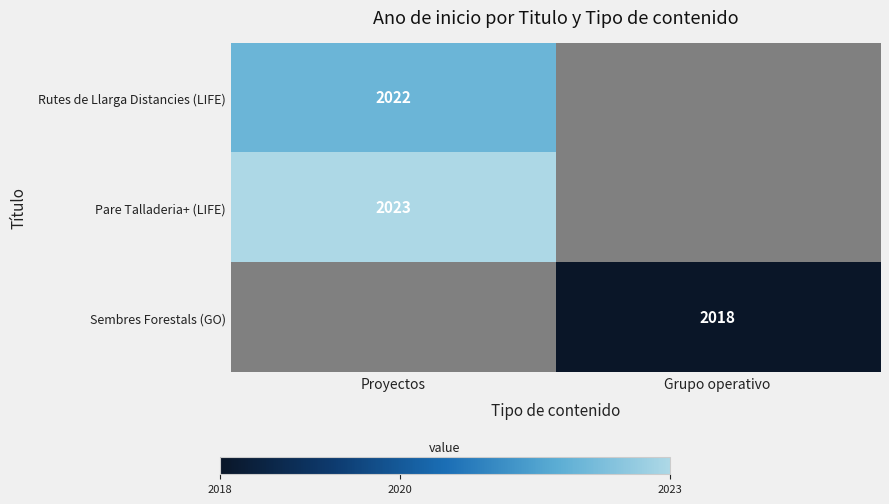

The value of Sembres Forestals (GO) at Grupo operativo is 3311. True or false?

False